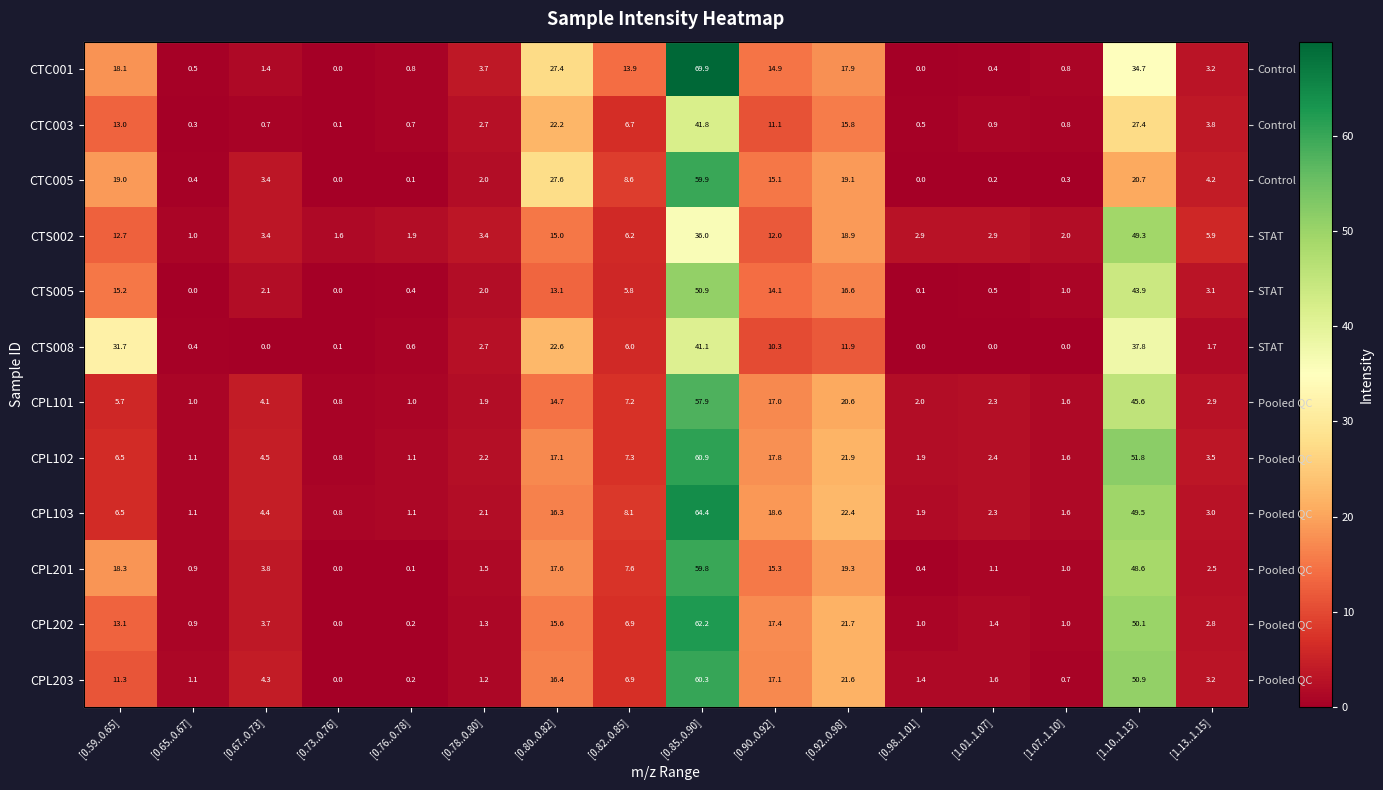

Count the number of data series in this chart.

12